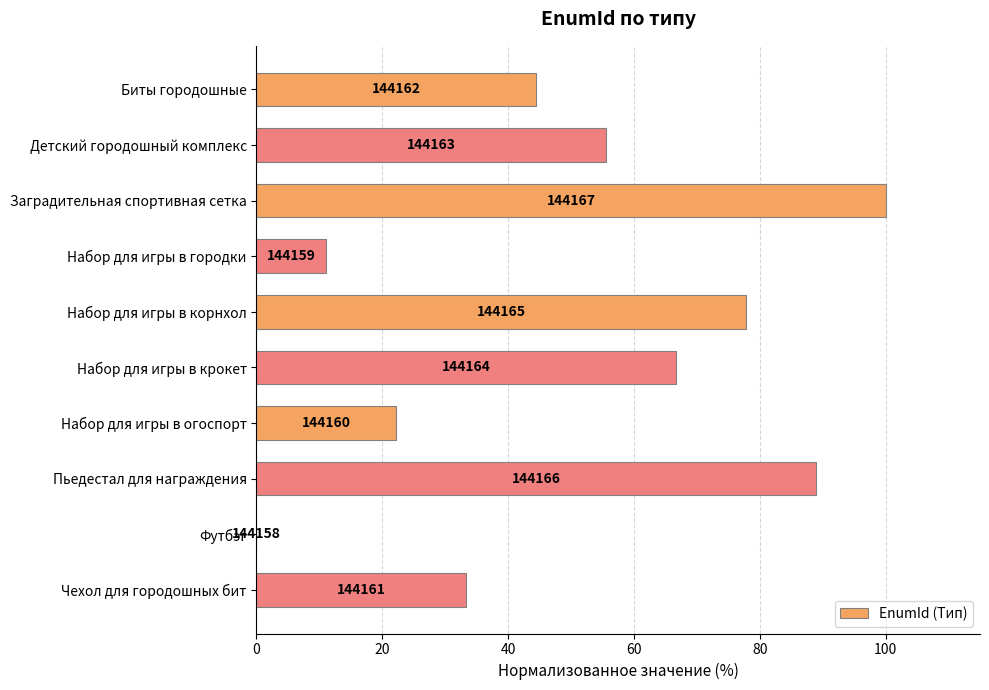

What is the average value?

50.0